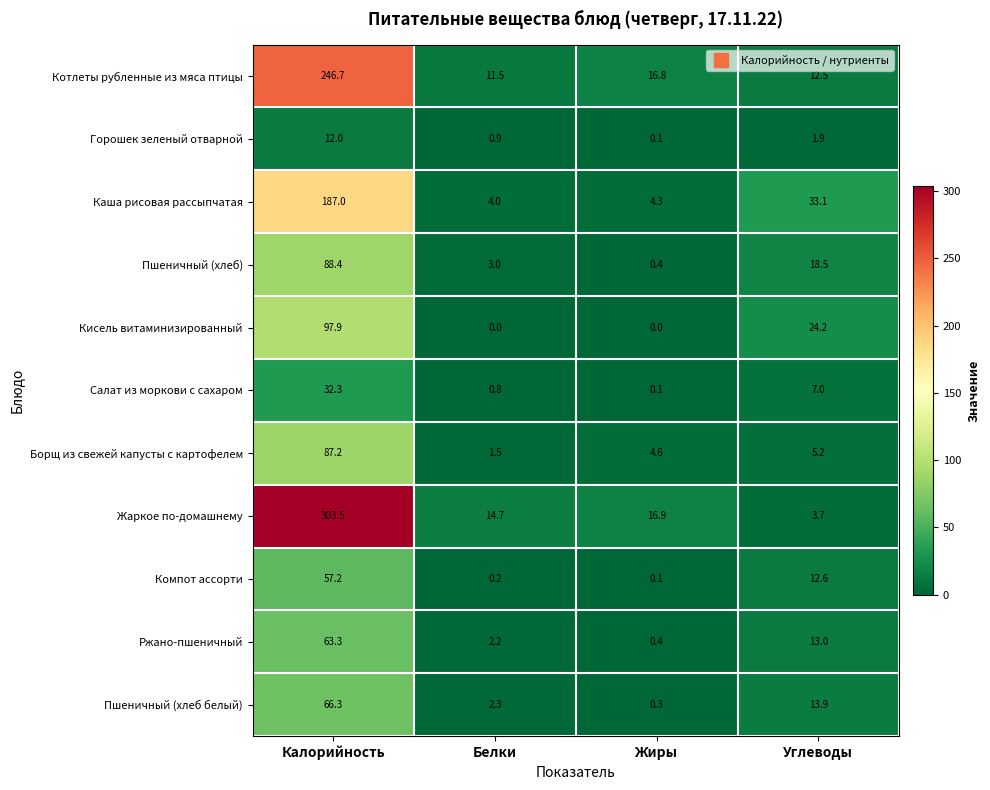

What is the total value across all series at Белки?

41.1